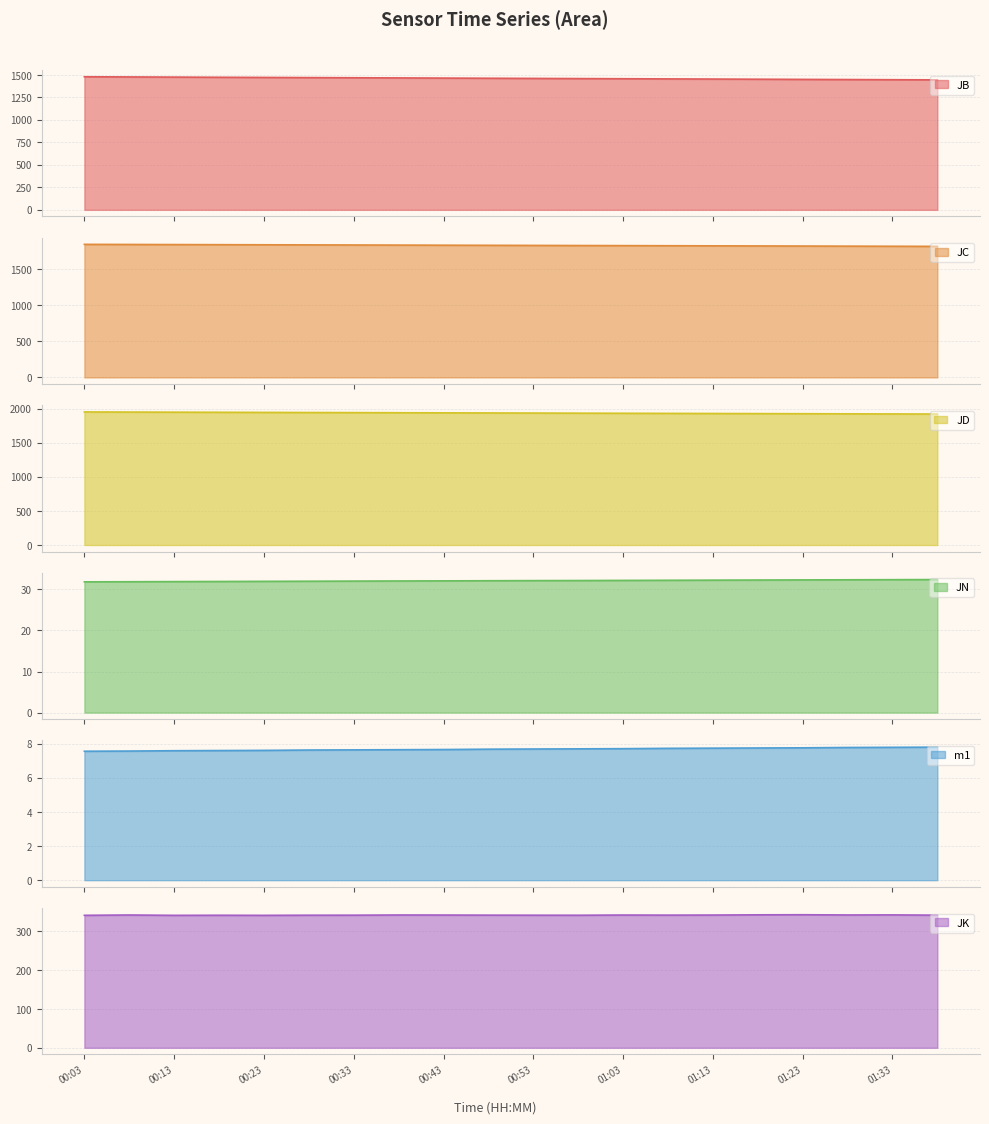

At how many categories does at least one series exceed 1746?

20